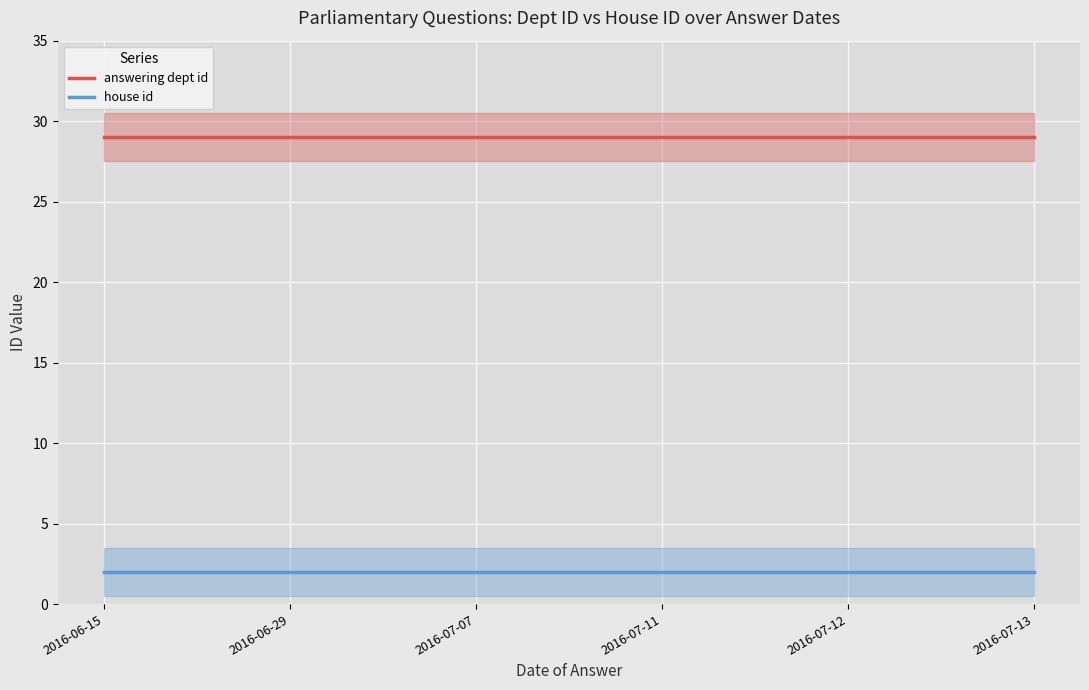

What is the maximum value for answering dept id?

29